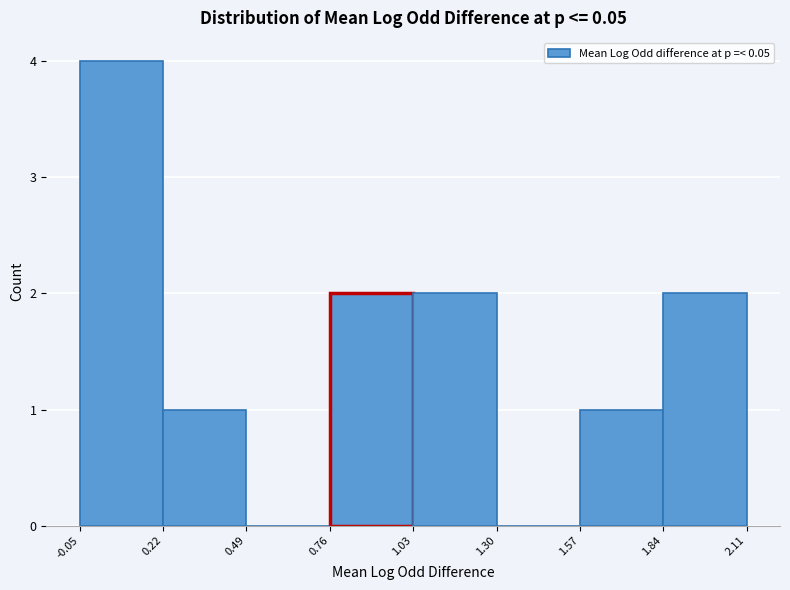

What is the height of the bar covering 1.57 to 1.84 on the x-axis? The values are not printed on the chart, so give them approximately, as read against the axis.

1